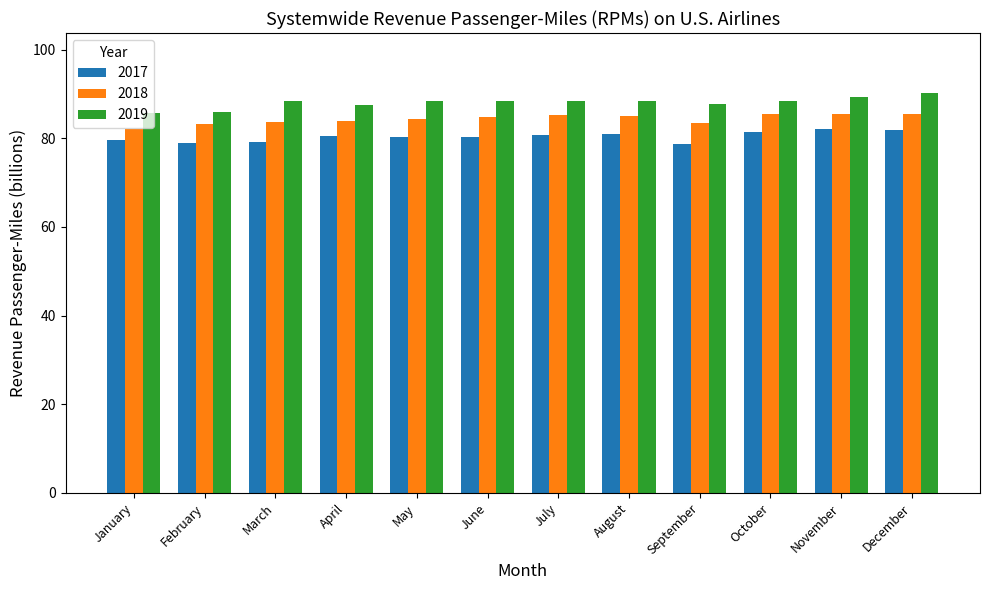

Rank the series at January from highest to lowest value.

2019, 2018, 2017